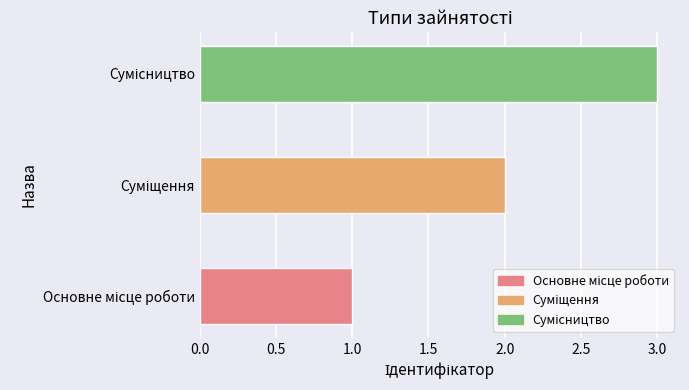

What is the greatest value displayed?

3